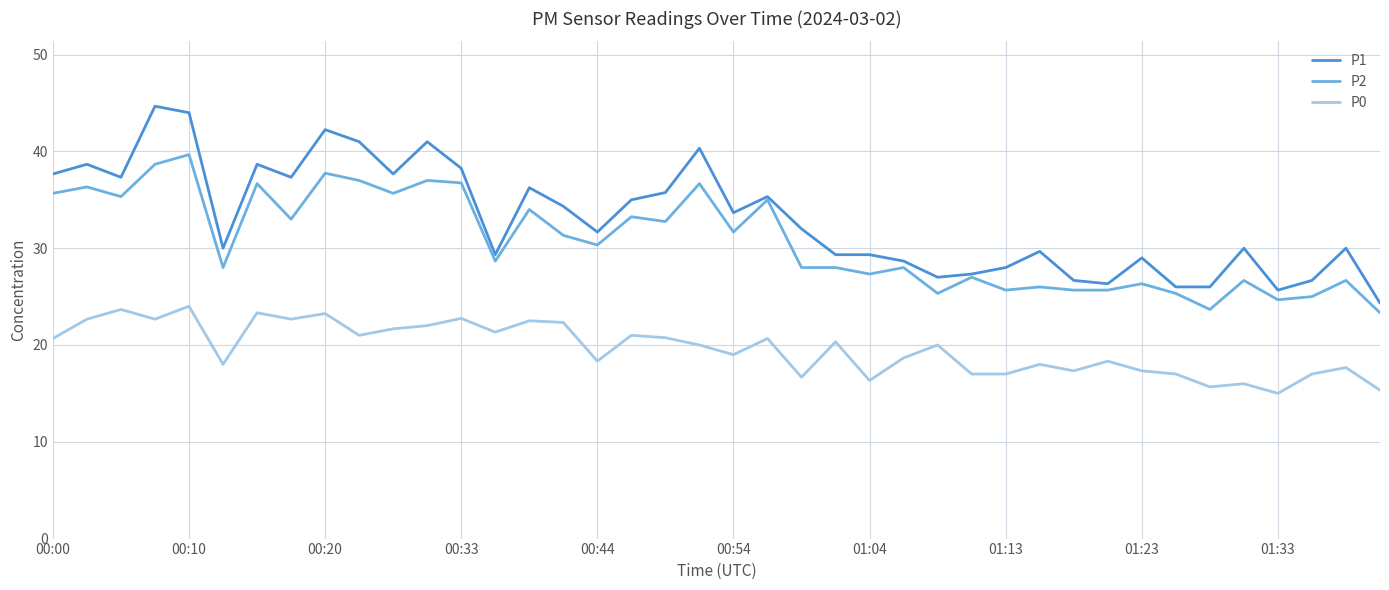

Is this an area chart (filled region under the line)?

No